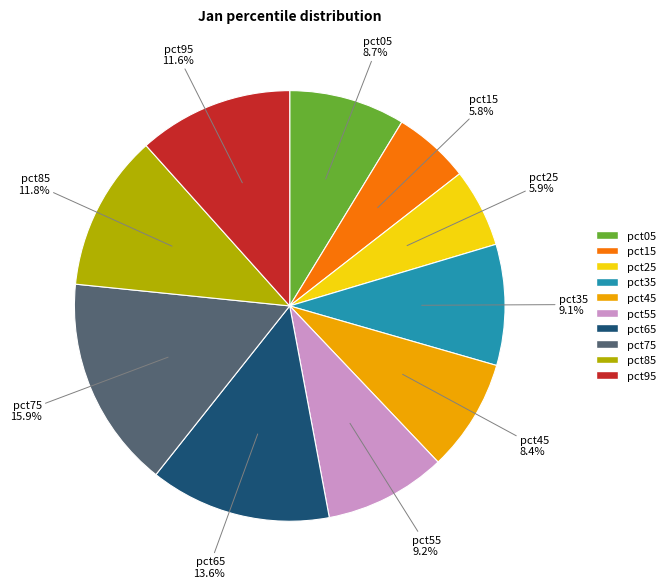

The pct15 slice represents 1% of the pie. True or false?

False